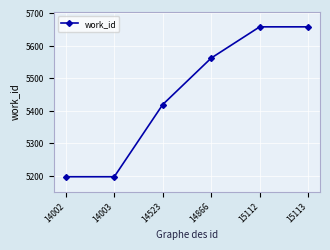

Reading right to left, extract all data points from this chart.

15113=5658	15112=5658	14866=5562	14523=5419	14003=5197	14002=5197